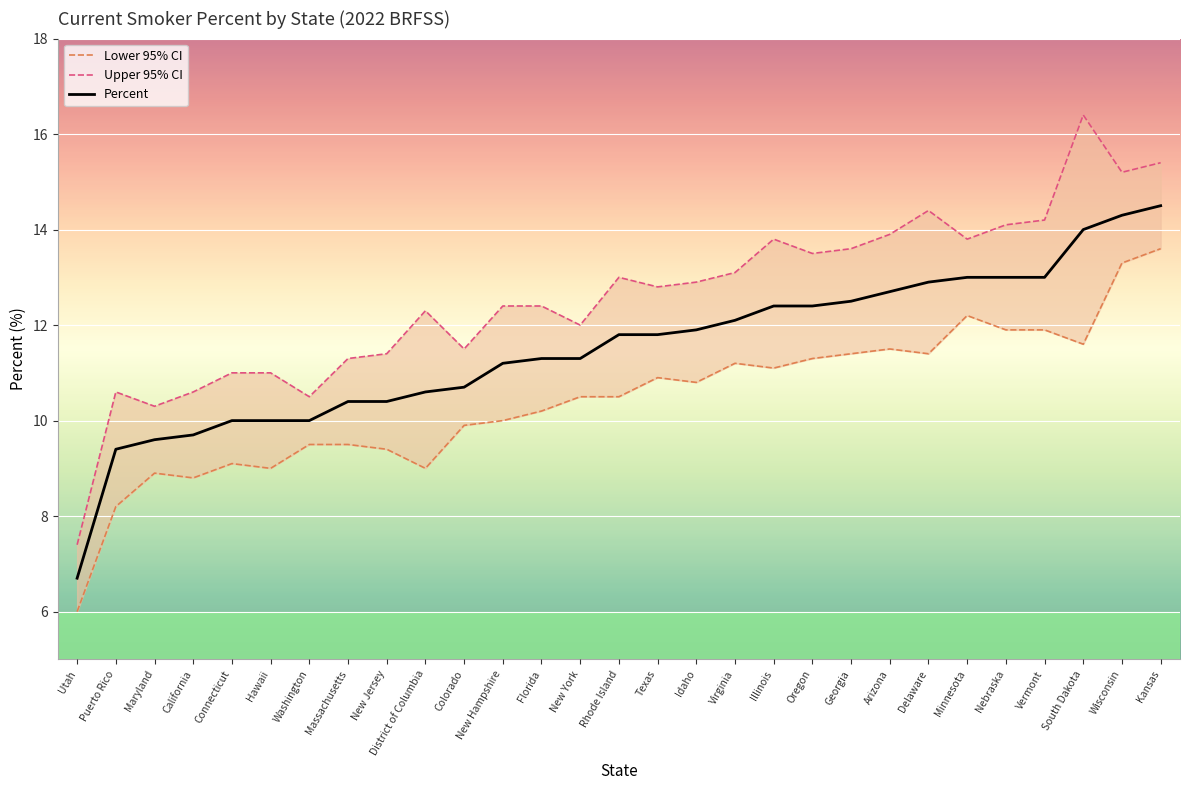

What are all the series names shown in the legend?

Lower 95% CI, Upper 95% CI, Percent